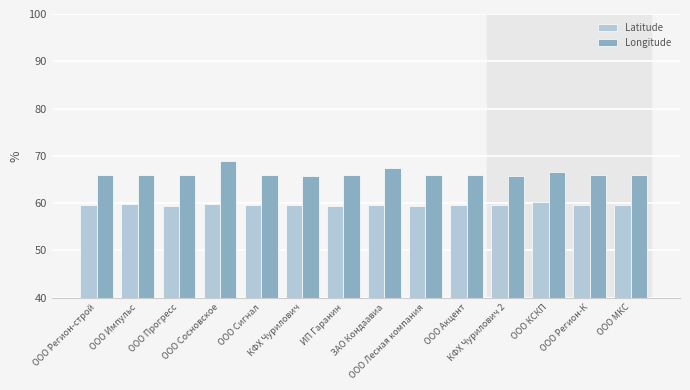

What value does the Longitude series have at ЗАО Кондаавиа?

67.4